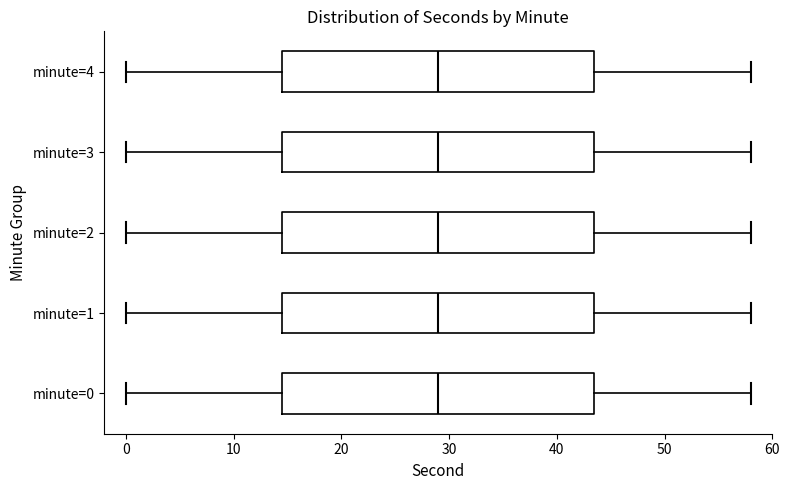

Reading bottom to top, transcribe this box plot: for each box, give where its median line is, the range the box spans, and where its two whiskers end, as read against the x-axis. The values are not printed on the chart, so give them approximately, as read against the axis.

minute=0: median 29, box 15 to 44, whiskers 0 to 58
minute=1: median 29, box 15 to 44, whiskers 0 to 58
minute=2: median 29, box 15 to 44, whiskers 0 to 58
minute=3: median 29, box 15 to 44, whiskers 0 to 58
minute=4: median 29, box 15 to 44, whiskers 0 to 58